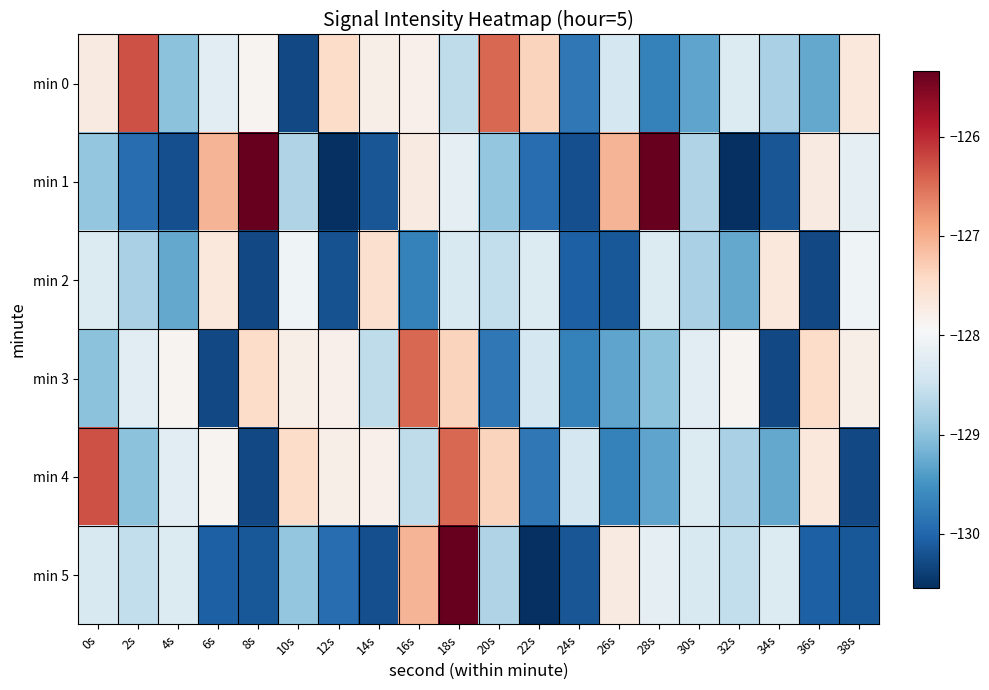

How many distinct data groups are displayed?

6